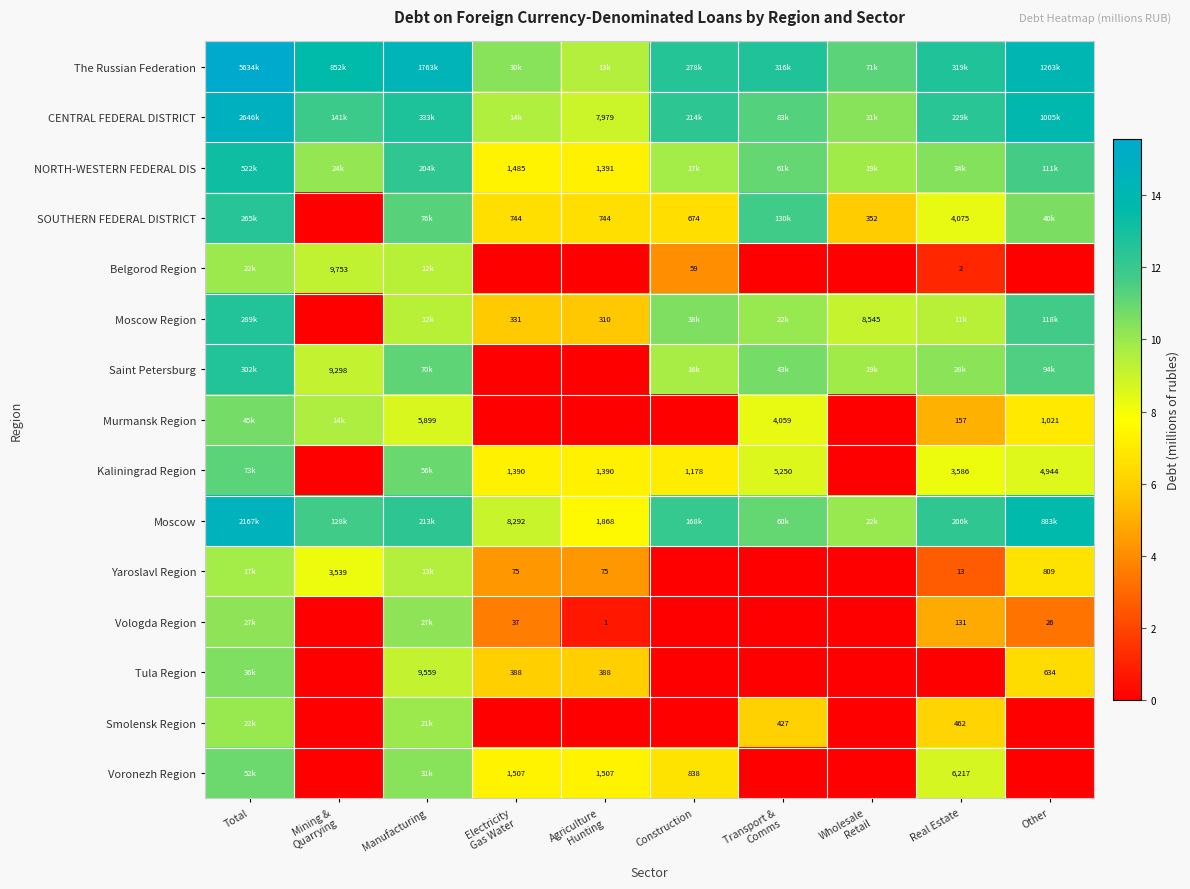

What is the sum of the CENTRAL FEDERAL DISTRICT values at Wholesale Retail and Manufacturing?

23.1